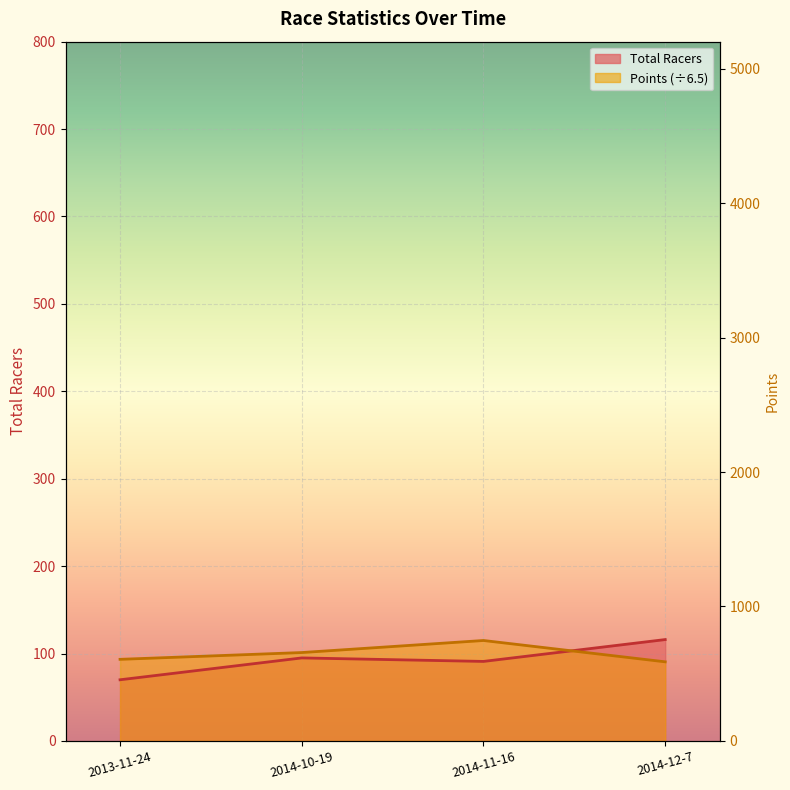

What are all the series names shown in the legend?

Total Racers, Points